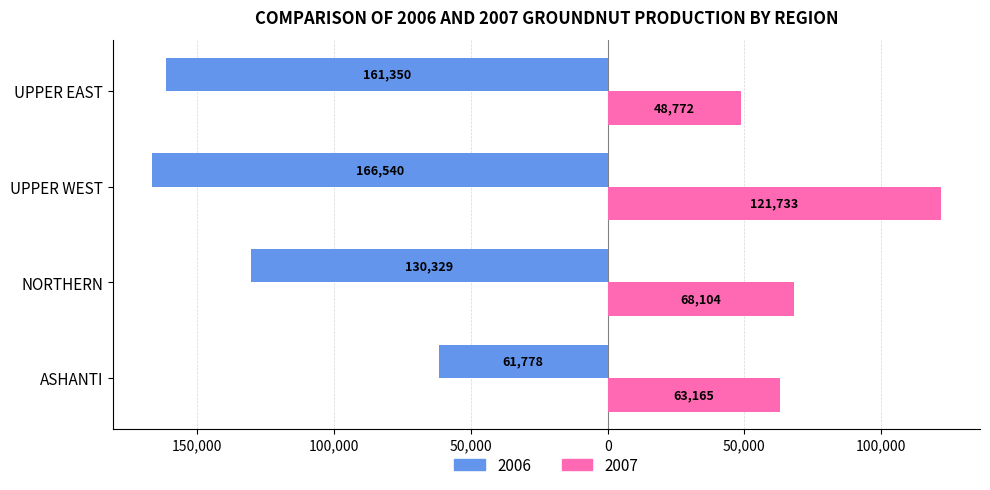

What position from the right is NORTHERN?

3